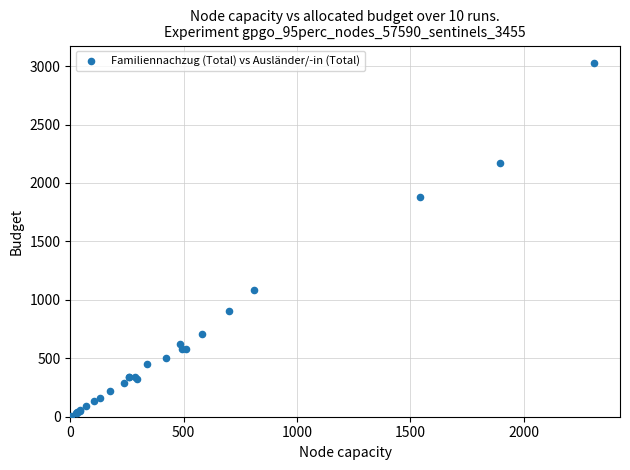

What Y value in the scatter plot is closest to 1516?

1877